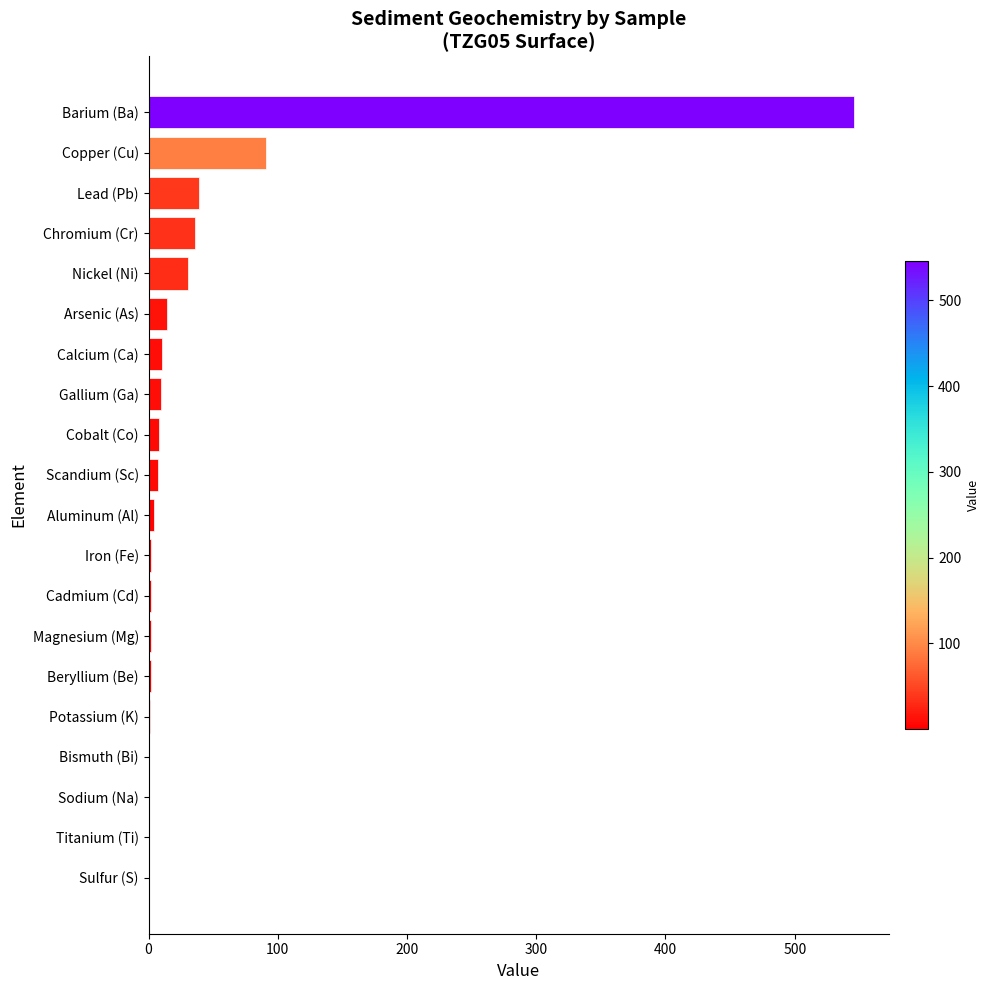

Where is the data nearest to the value 273?

Copper (Cu)